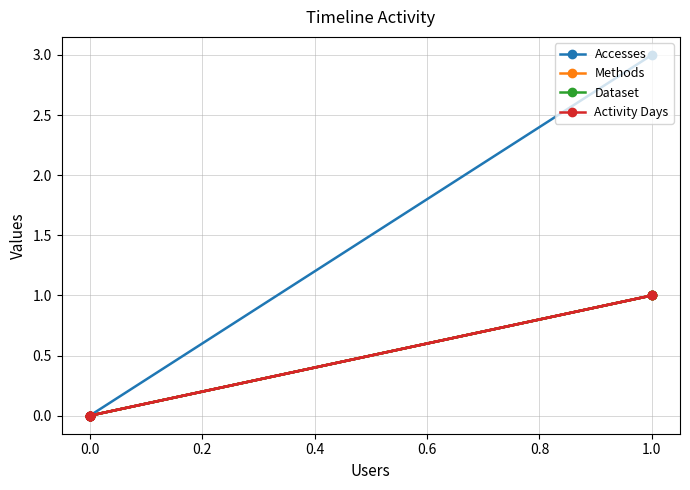

Which series has the largest total across all categories?

Accesses